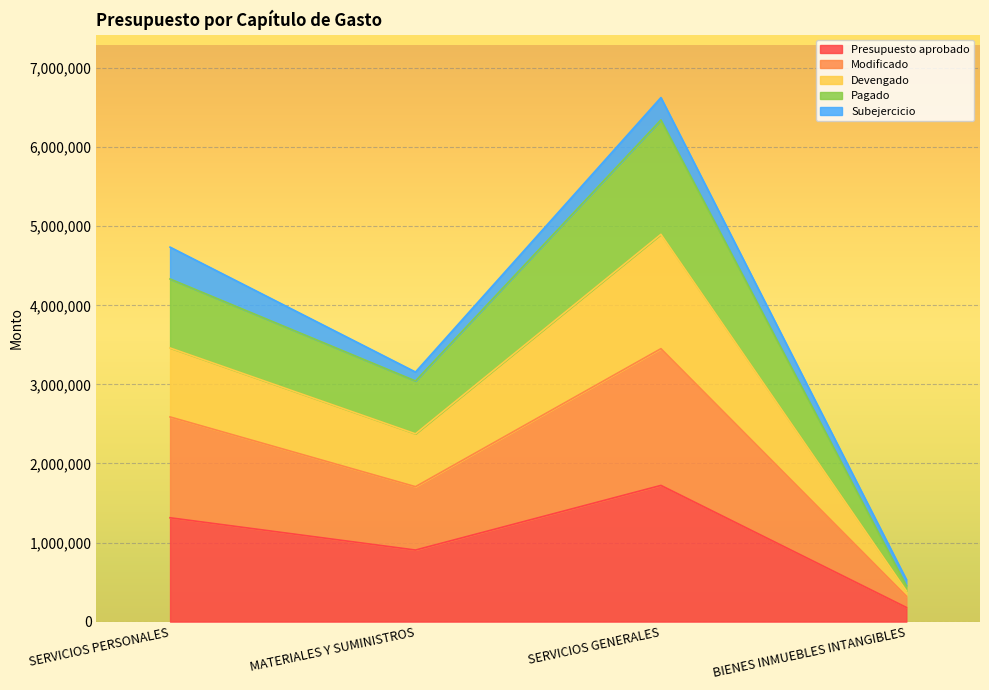

True or false: Modificado has a value of 1880214.4 at SERVICIOS GENERALES.

False